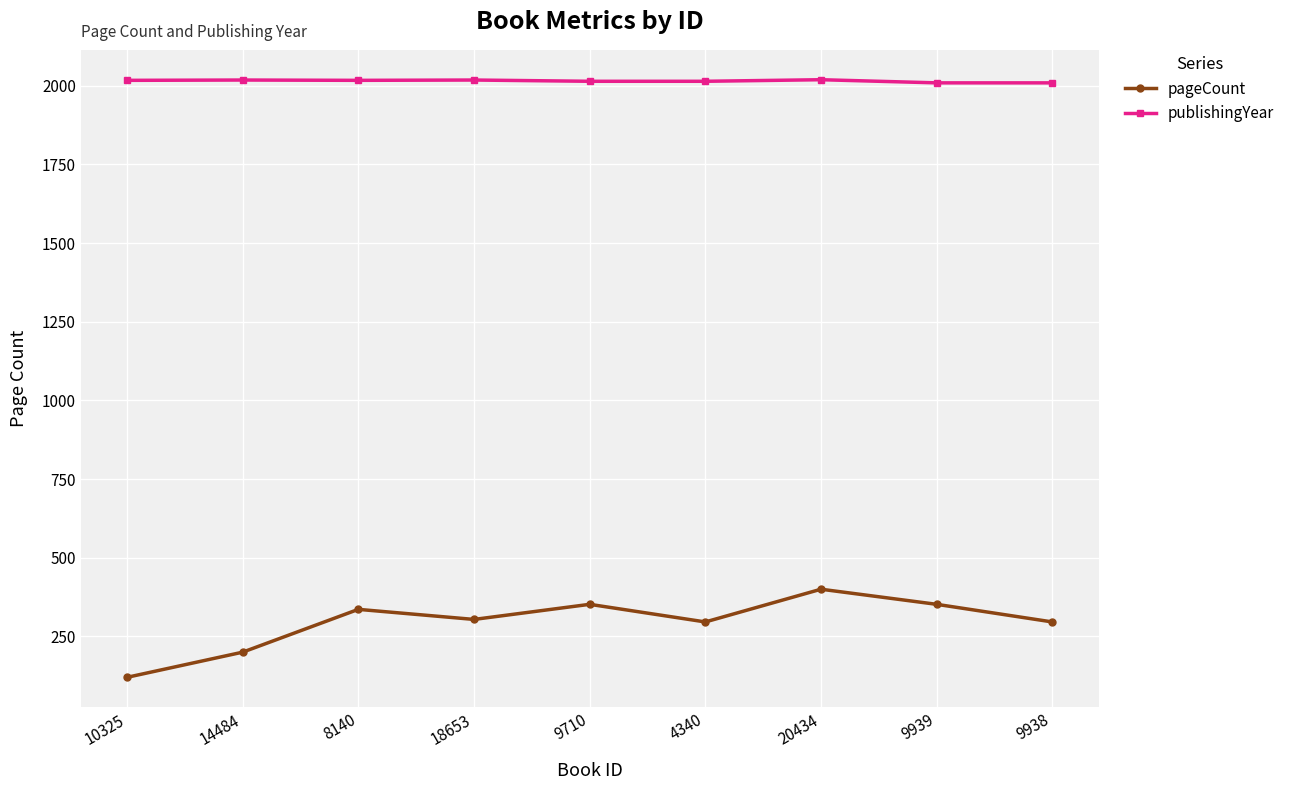

At 4340, list the series in order from largest to smallest.

publishingYear, pageCount